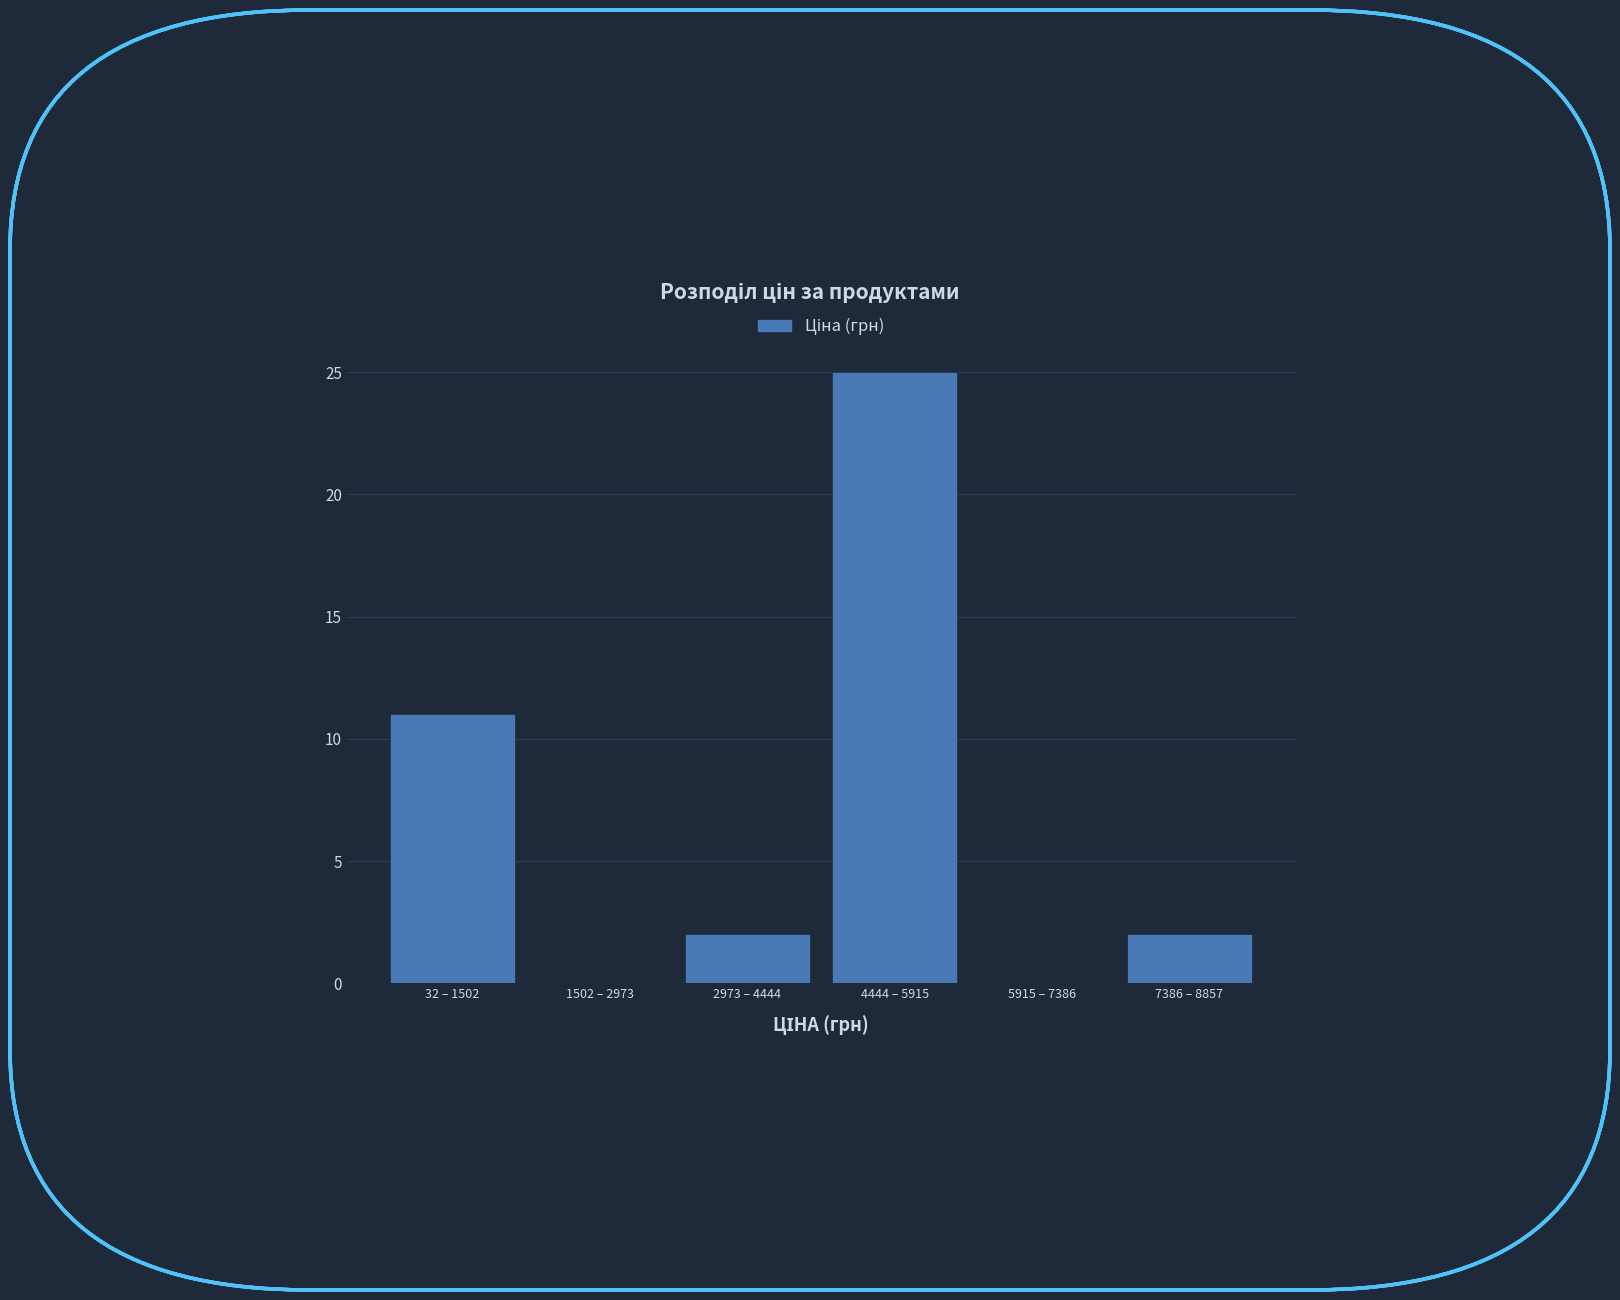

Reading left to right, extract all data points from this chart.

32 – 1502=11	1502 – 2973=0	2973 – 4444=2	4444 – 5915=25	5915 – 7386=0	7386 – 8857=2